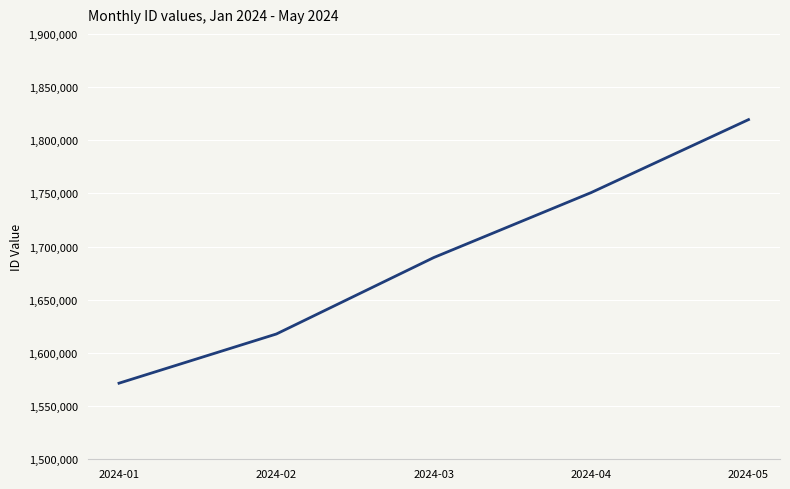

The chart shows a value of 1617810 at 2024-02. True or false?

True